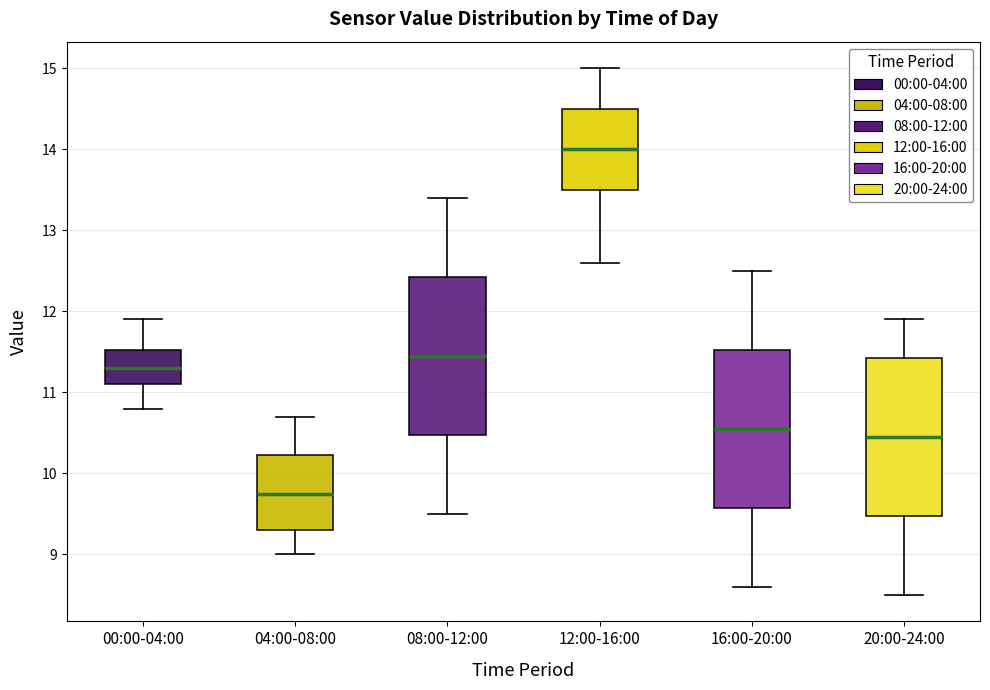

Reading left to right, read every box against the y-axis: the position of its median line, the range the box covers, and the ends of its whiskers. The values are not printed on the chart, so give them approximately, as read against the axis.

00:00-04:00: median 11.3, box 11.1 to 11.5, whiskers 10.8 to 11.9
04:00-08:00: median 9.8, box 9.3 to 10.2, whiskers 9.0 to 10.7
08:00-12:00: median 11.5, box 10.5 to 12.4, whiskers 9.5 to 13.4
12:00-16:00: median 14.0, box 13.5 to 14.5, whiskers 12.6 to 15.0
16:00-20:00: median 10.6, box 9.6 to 11.5, whiskers 8.6 to 12.5
20:00-24:00: median 10.5, box 9.5 to 11.4, whiskers 8.5 to 11.9